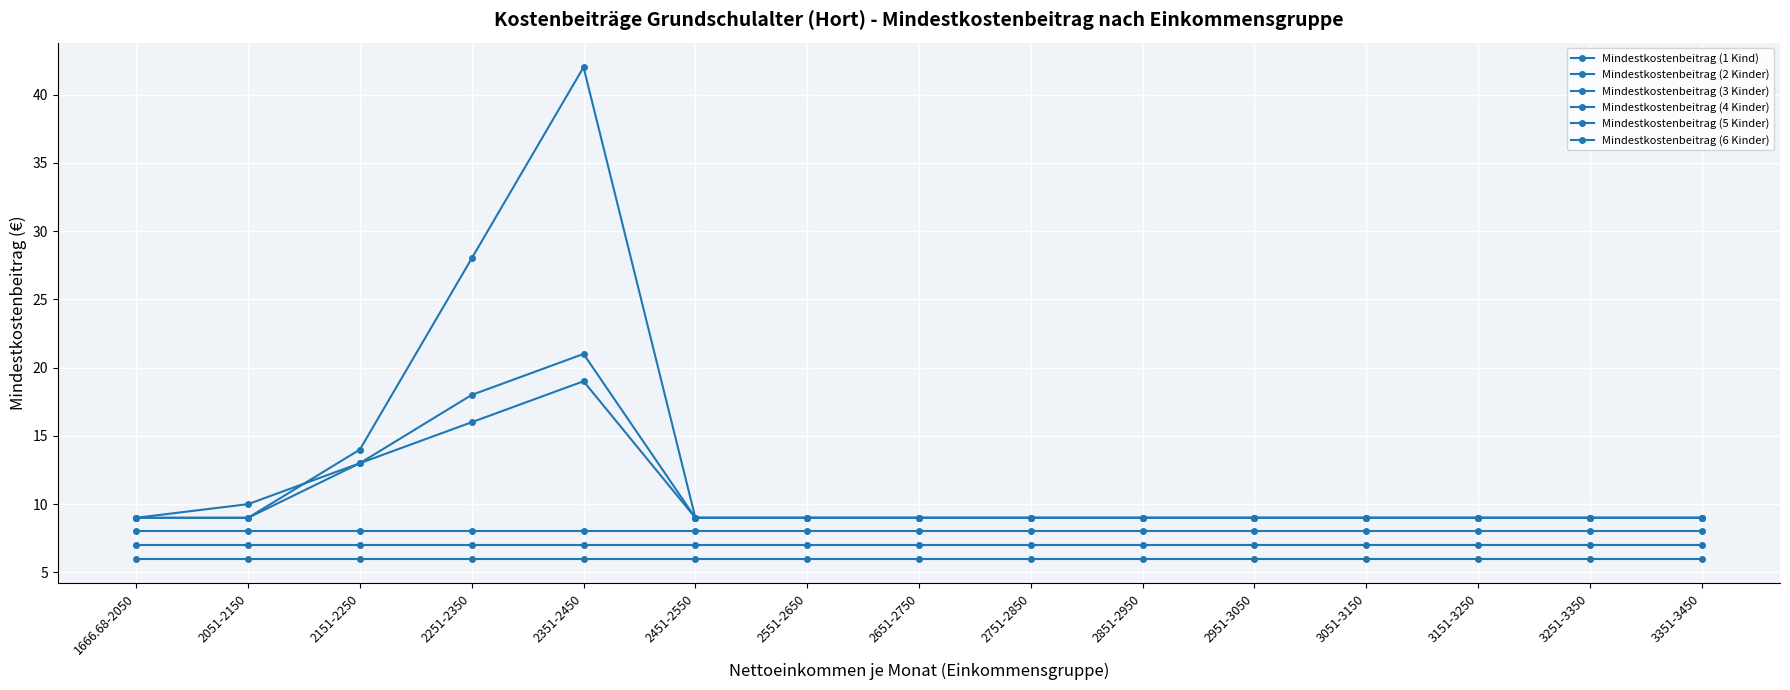

Reading right to left, extract all data points from this chart.

Mindestkostenbeitrag (1 Kind): 9	9	9	9	9	9	9	9	9	9	42	28	14	9	9
Mindestkostenbeitrag (2 Kinder): 8	8	8	8	8	8	8	8	8	8	8	8	8	8	8
Mindestkostenbeitrag (3 Kinder): 7	7	7	7	7	7	7	7	7	7	7	7	7	7	7
Mindestkostenbeitrag (4 Kinder): 6	6	6	6	6	6	6	6	6	6	6	6	6	6	6
Mindestkostenbeitrag (5 Kinder): 9	9	9	9	9	9	9	9	9	9	19	16	13	10	9
Mindestkostenbeitrag (6 Kinder): 9	9	9	9	9	9	9	9	9	9	21	18	13	9	9